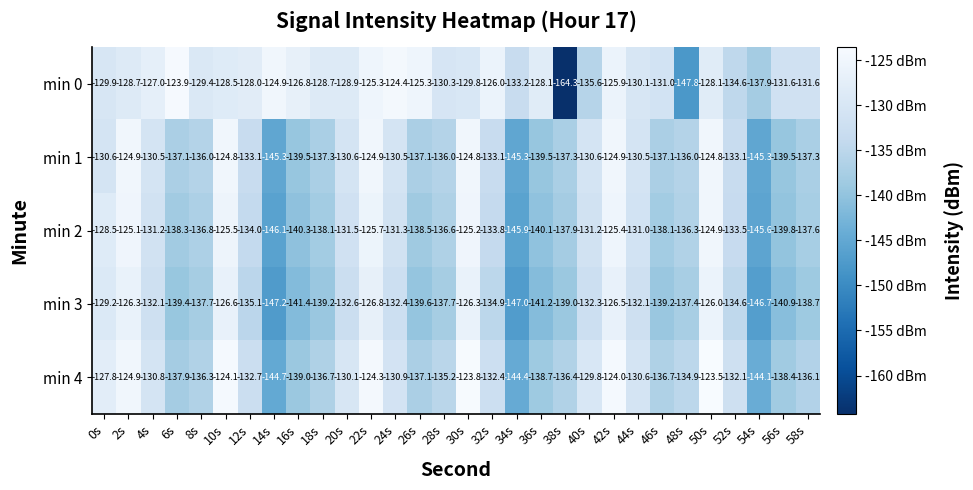

Which series has the widest spread of values?

min 0